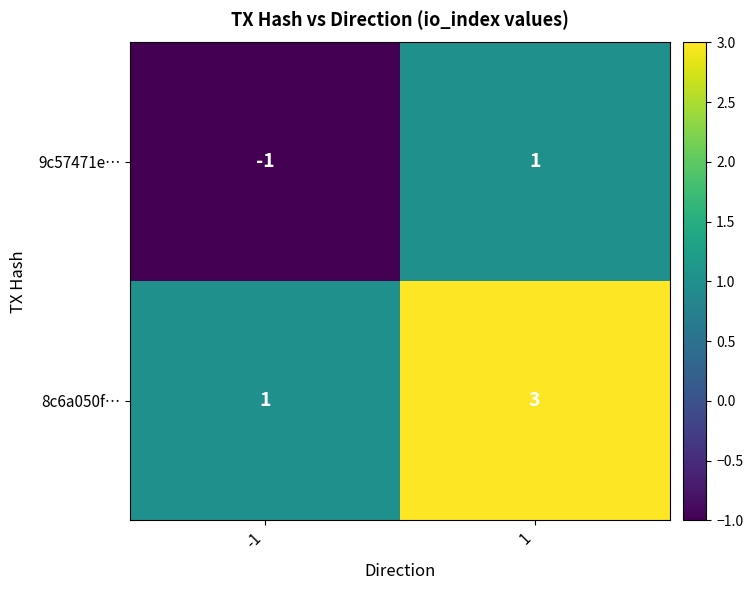

At -1, list the series in order from smallest to largest.

9c57471e…, 8c6a050f…